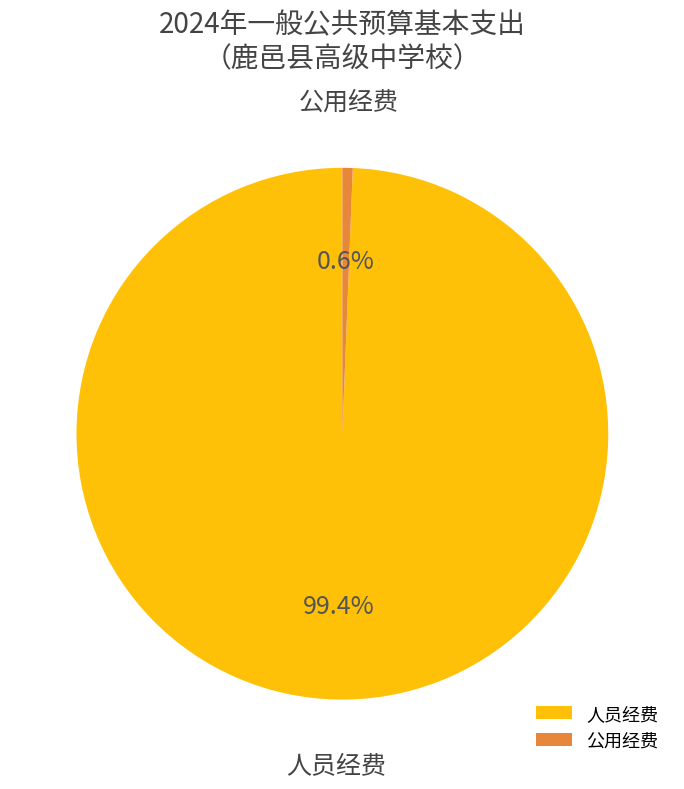

What is the largest slice in the pie chart?

人员经费